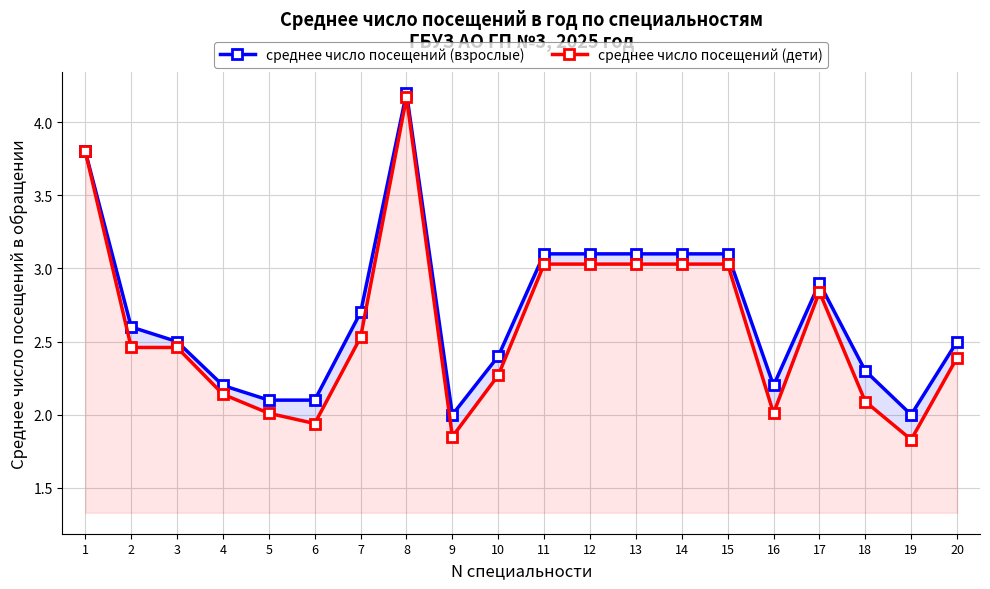

Reading left to right, transcribe all the data shown in this chart.

среднее число посещений (взрослые): 1=3.8	2=2.6	3=2.5	4=2.2	5=2.1	6=2.1	7=2.7	8=4.2	9=2.0	10=2.4	11=3.1	12=3.1	13=3.1	14=3.1	15=3.1	16=2.2	17=2.9	18=2.3	19=2.0	20=2.5
среднее число посещений (дети): 1=3.8	2=2.5	3=2.5	4=2.1	5=2.0	6=1.9	7=2.5	8=4.2	9=1.9	10=2.3	11=3.0	12=3.0	13=3.0	14=3.0	15=3.0	16=2.0	17=2.8	18=2.1	19=1.8	20=2.4